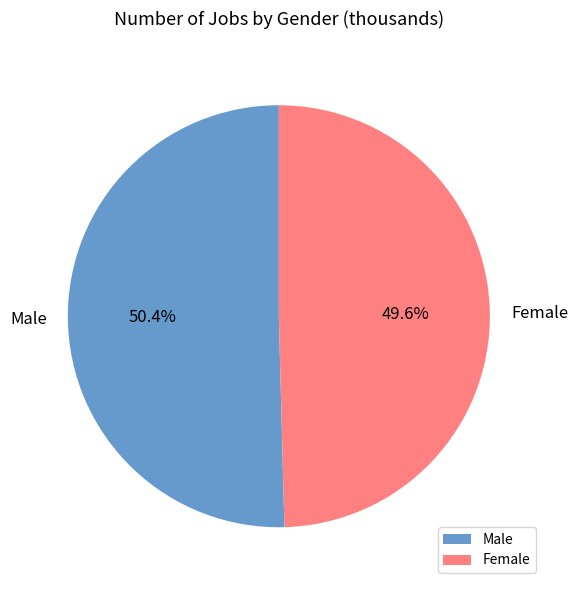

True or false: Male accounts for 41% of the total.

False